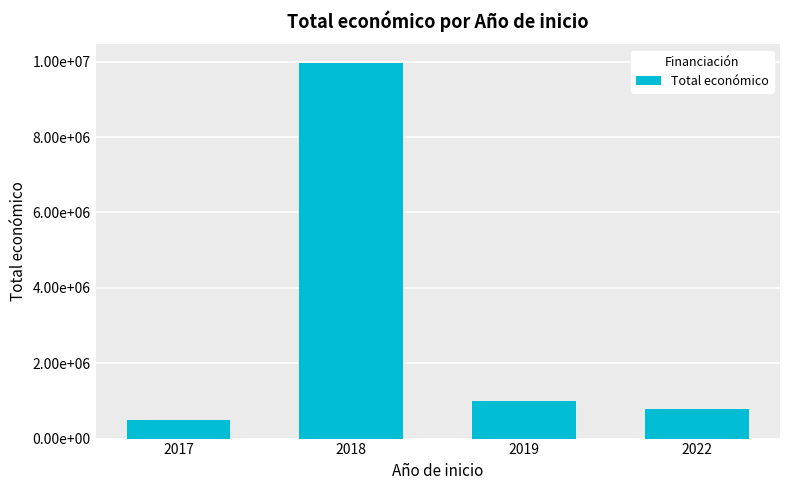

Are the bars grouped side by side (vs. stacked)?

No